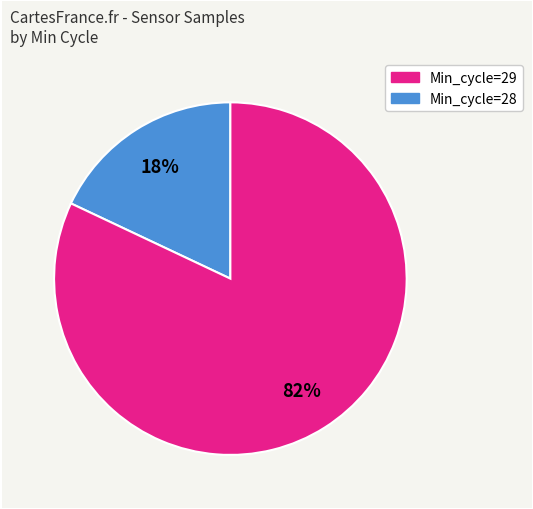

To the nearest percent, what is the difference between the largest and smallest slice percentages?

64%